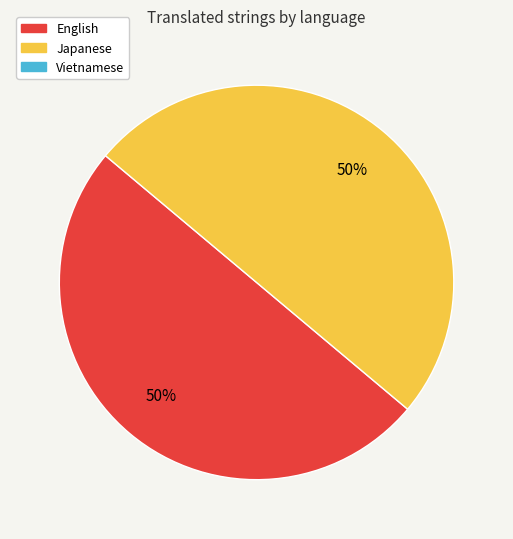

To the nearest percent, what is the average slice percentage?

50%